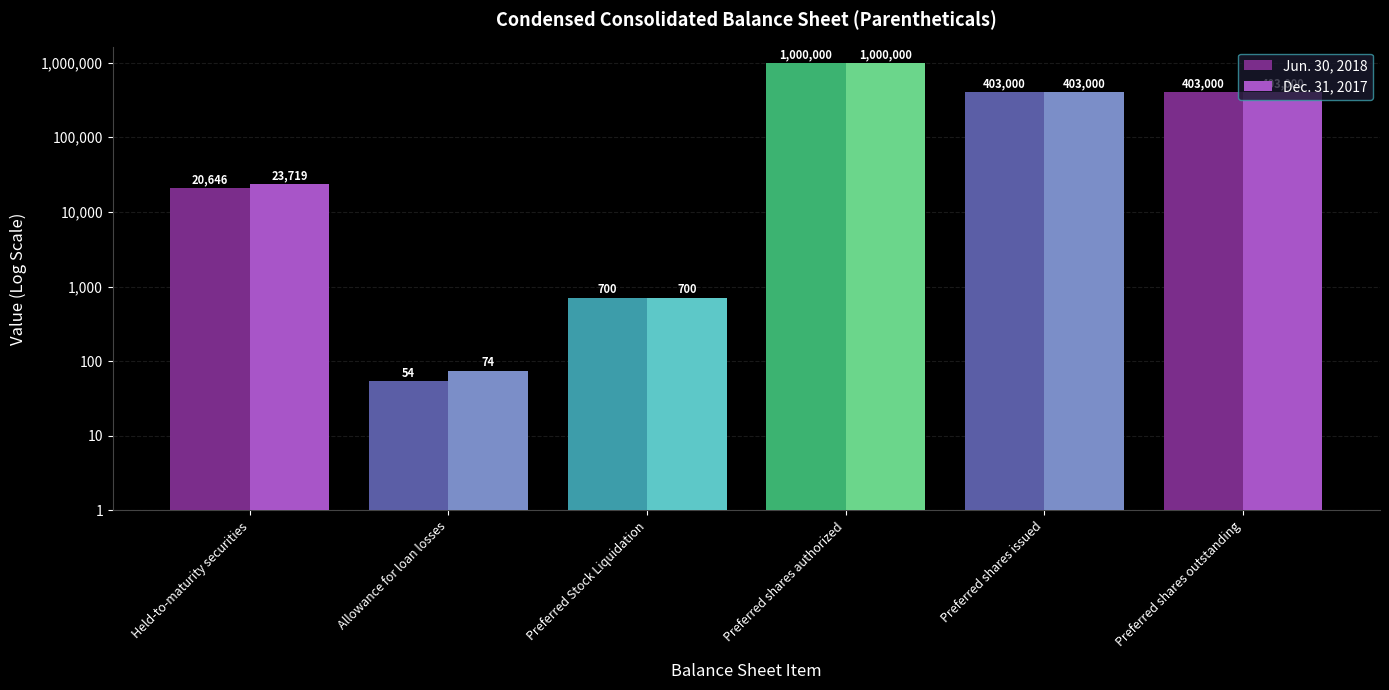

What is the label of the 1st bar from the right?

Preferred shares outstanding